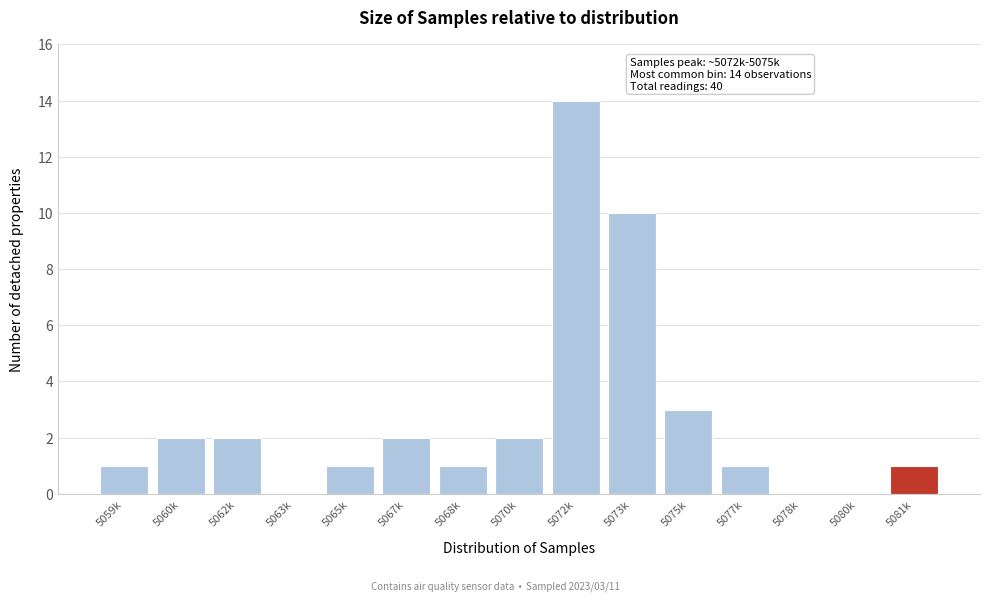

Reading left to right, what are all the values shown in this chart?

5059k=1	5060k=2	5062k=2	5063k=0	5065k=1	5067k=2	5068k=1	5070k=2	5072k=14	5073k=10	5075k=3	5077k=1	5078k=0	5080k=0	5081k=1